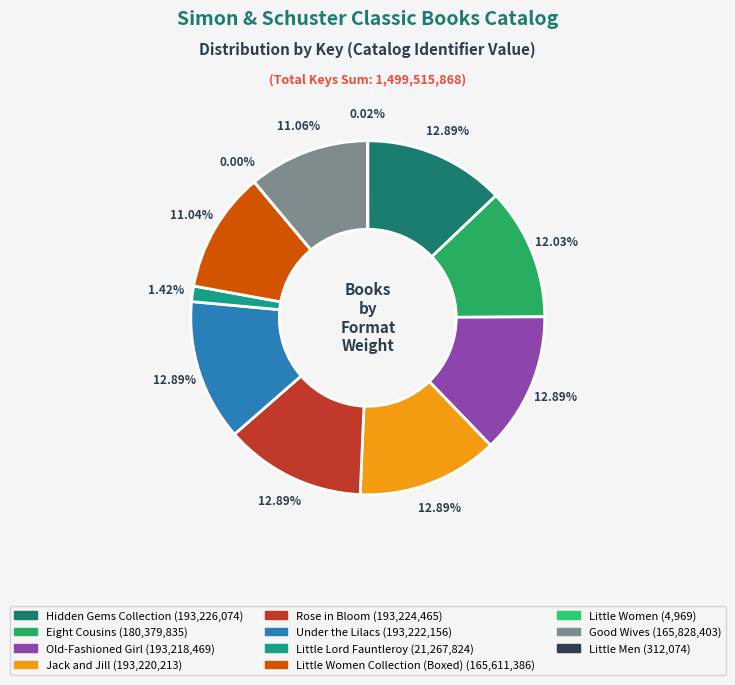

Rank the categories by value from lowest to highest.

Little Women, Little Men, Little Lord Fauntleroy, Little Women Collection (Boxed Set), Good Wives, Eight Cousins, Old-Fashioned Girl, Jack and Jill, Under the Lilacs, Rose in Bloom, Louisa May Alcott Hidden Gems Collection